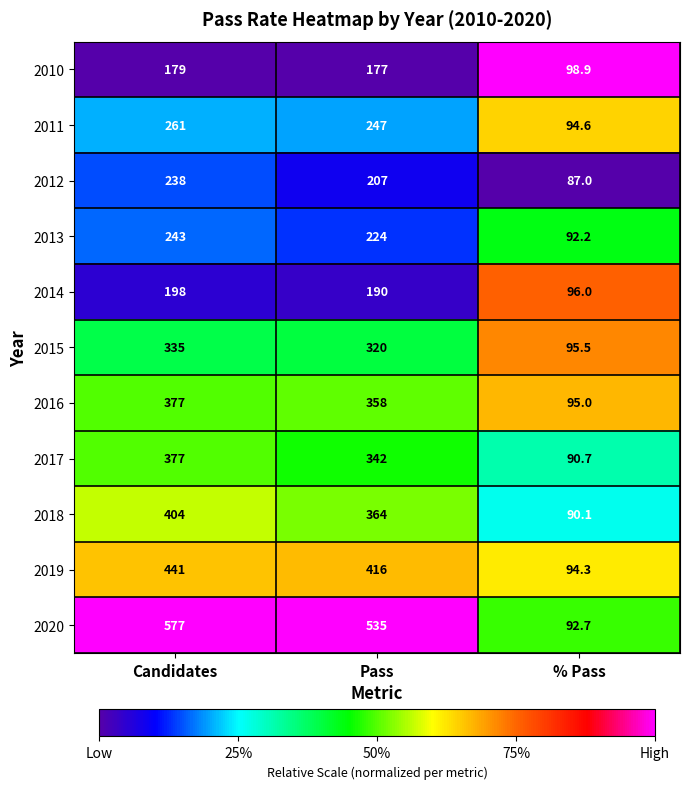

Rank the series at Pass from highest to lowest value.

2020, 2019, 2018, 2016, 2017, 2015, 2011, 2013, 2012, 2014, 2010